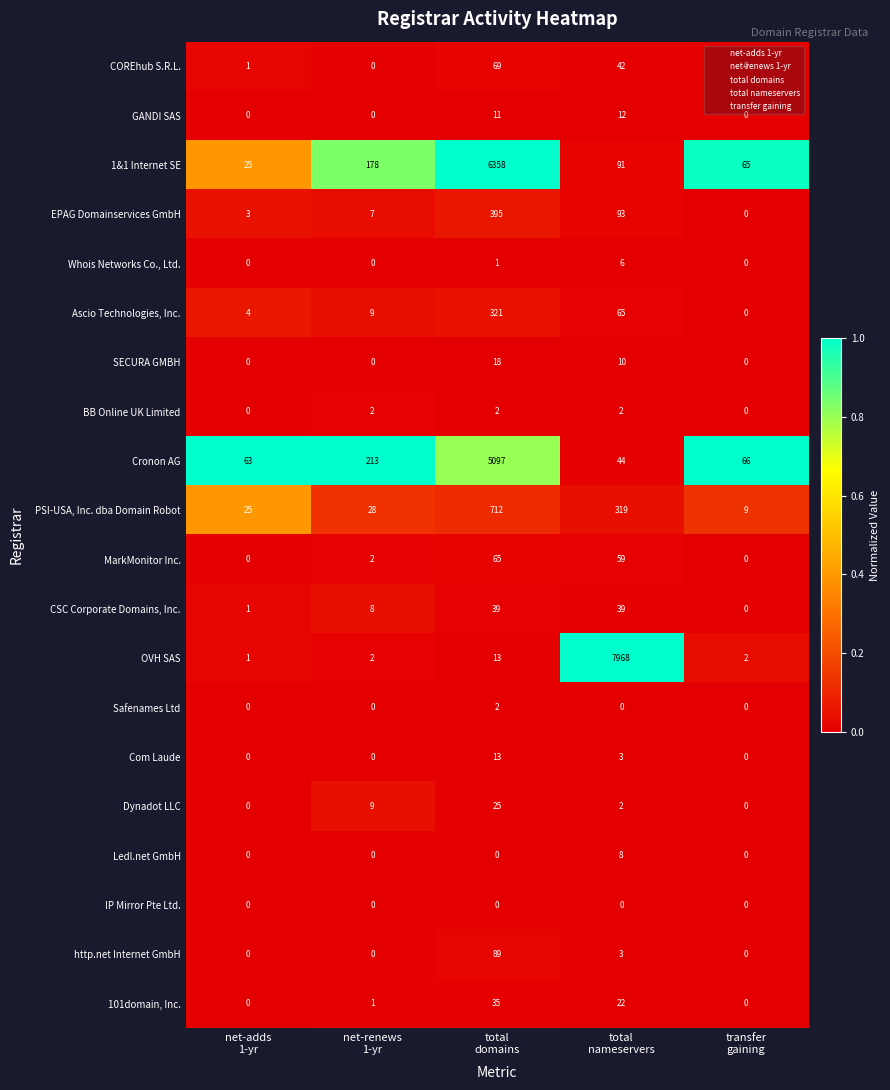

Which series has the largest range (max minus min)?

OVH SAS